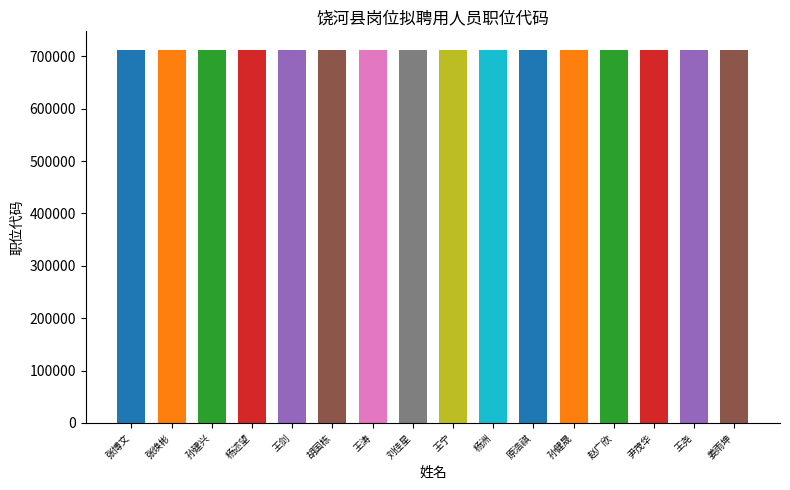

What is the difference between the maximum and minimum values?

600